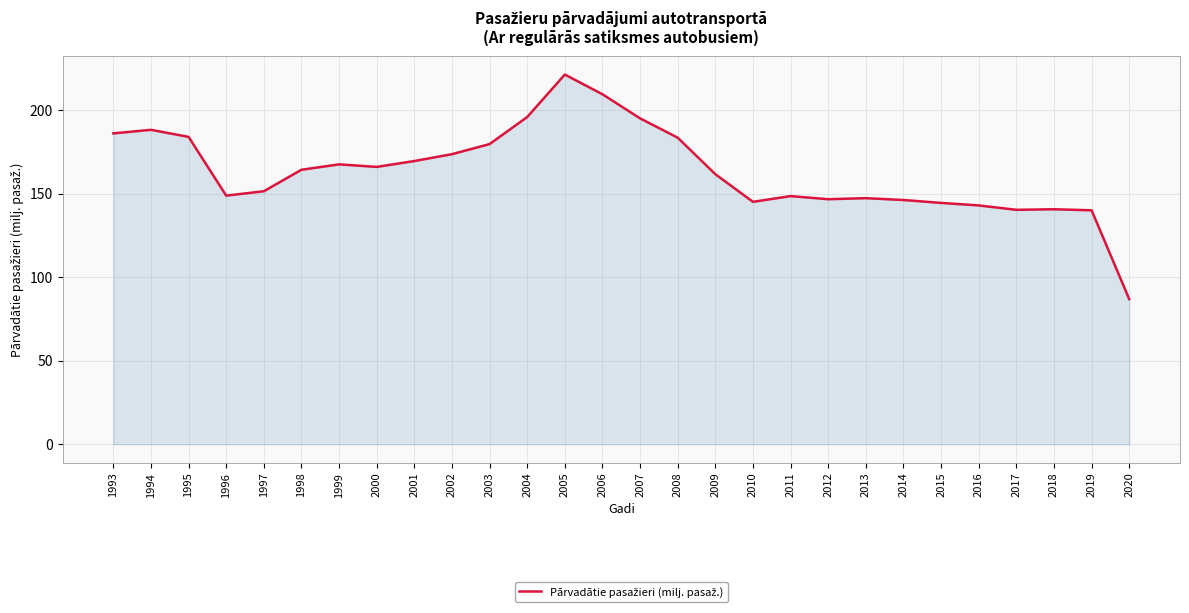

Count the number of data series in this chart.

1